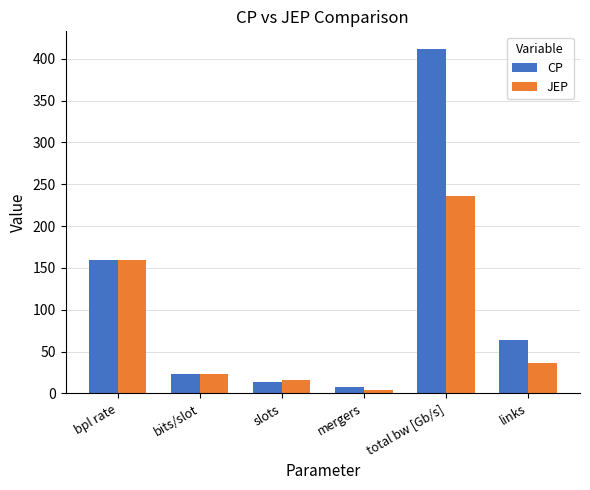

Rank the series at total bw [Gb/s] from highest to lowest value.

CP, JEP